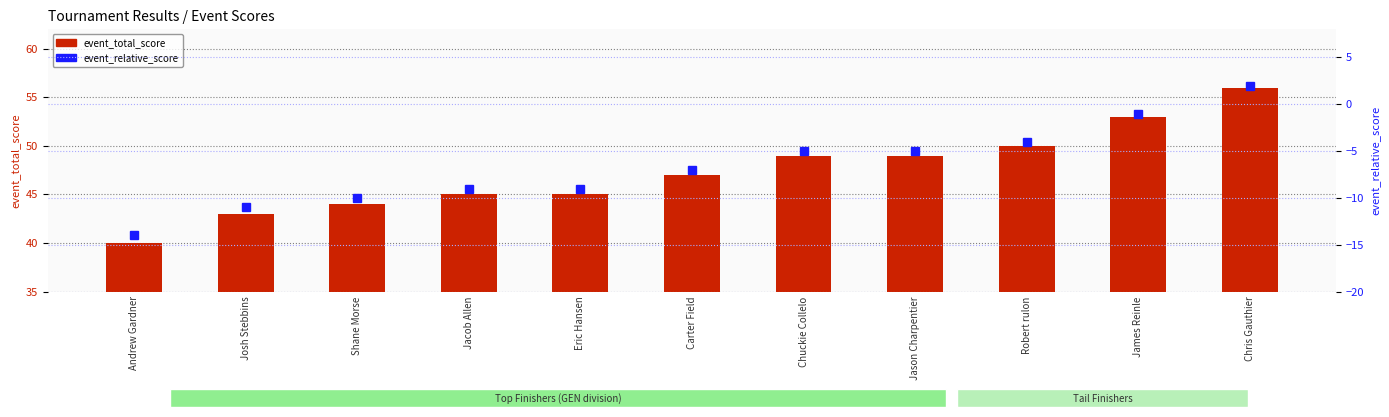

List the series in order of their overall mean, highest first.

event_total_score, event_relative_score